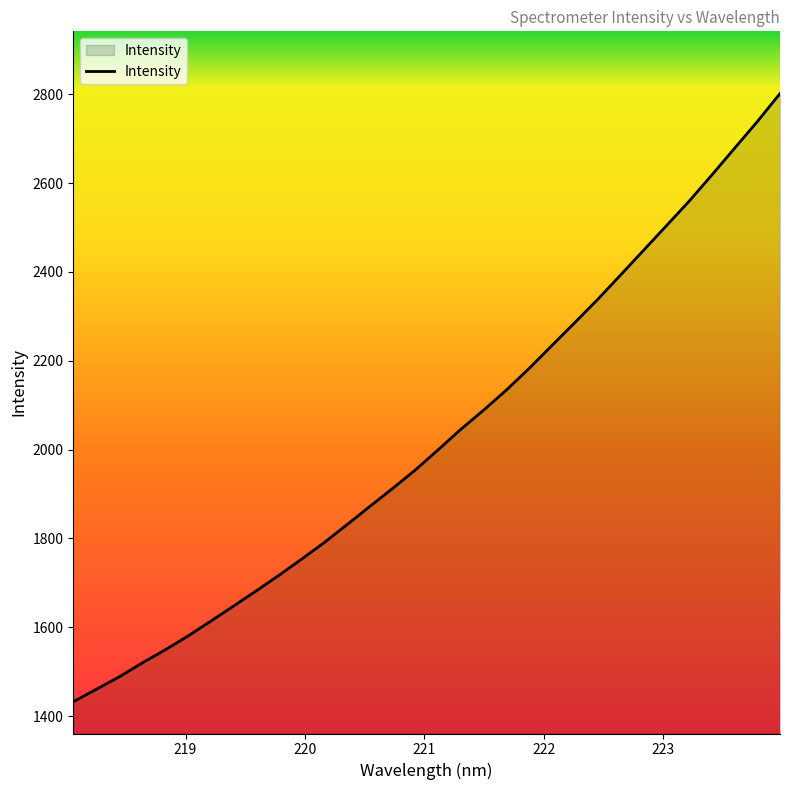

What is the difference between the maximum and minimum values?

1369.1